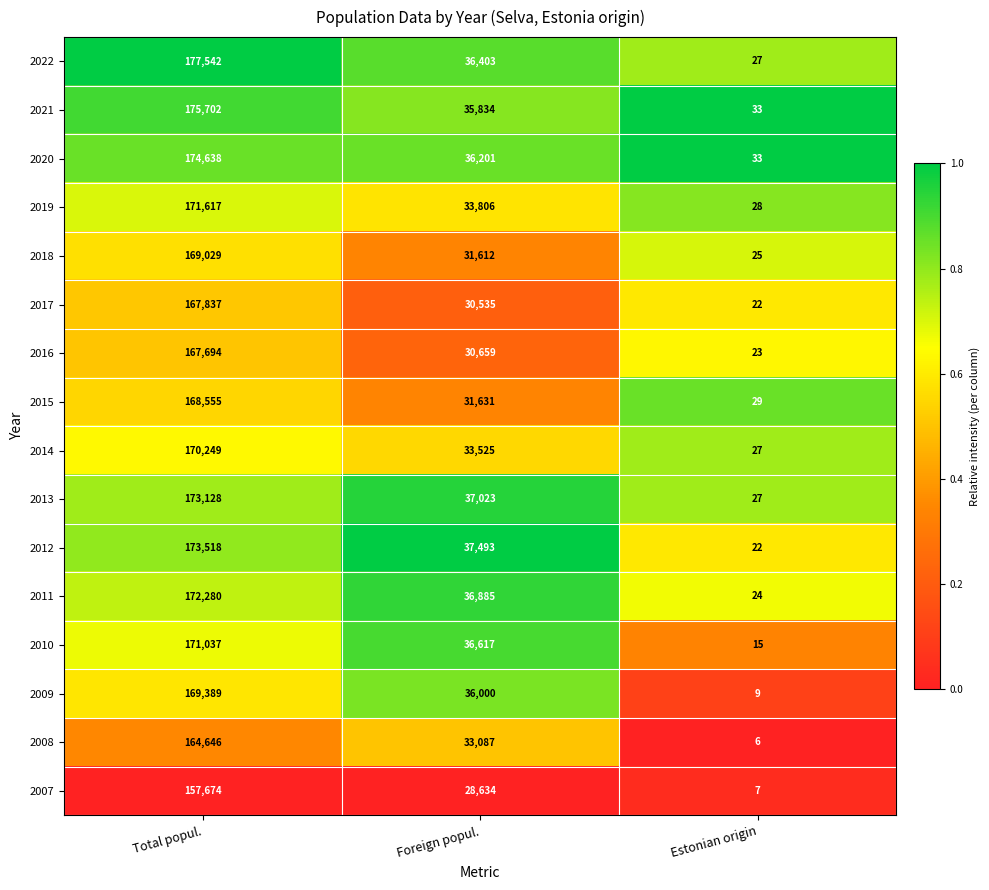

How many categories are shown in the chart?

3